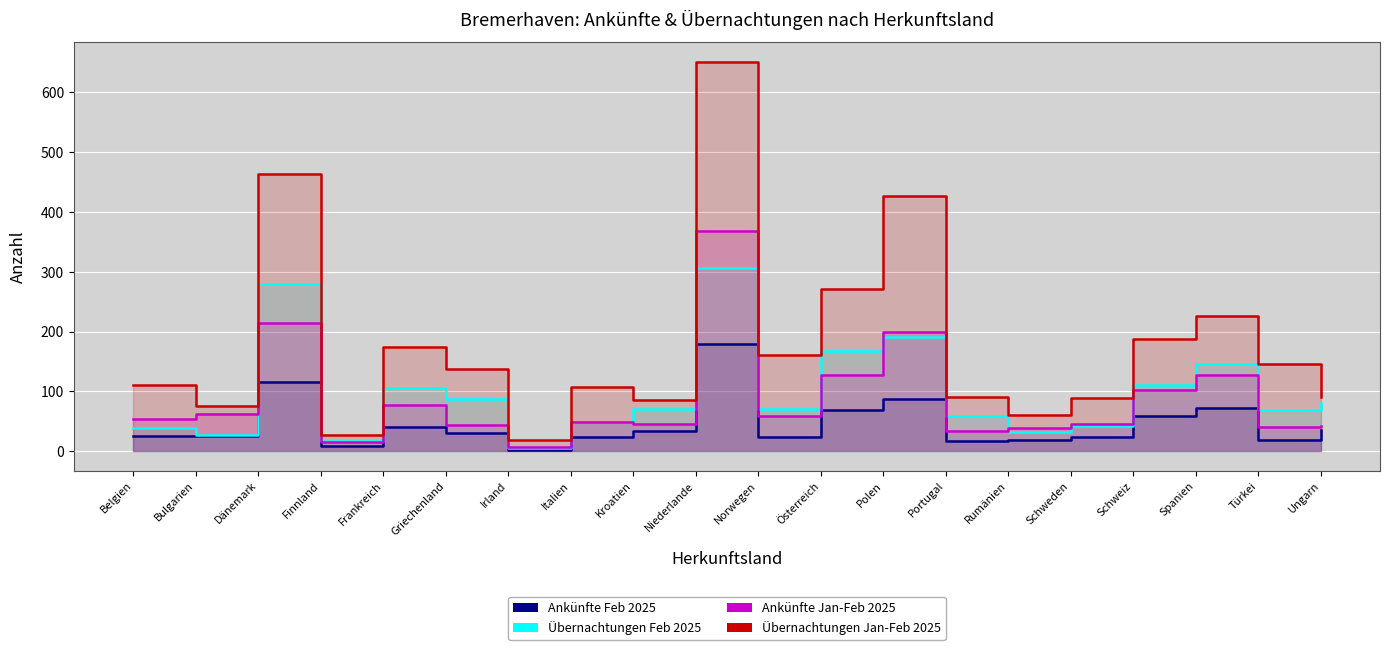

Is the value of Übernachtungen Jan-Feb 2025 at Niederlande greater than the value of Ankünfte Jan-Feb 2025 at Schweden?

Yes